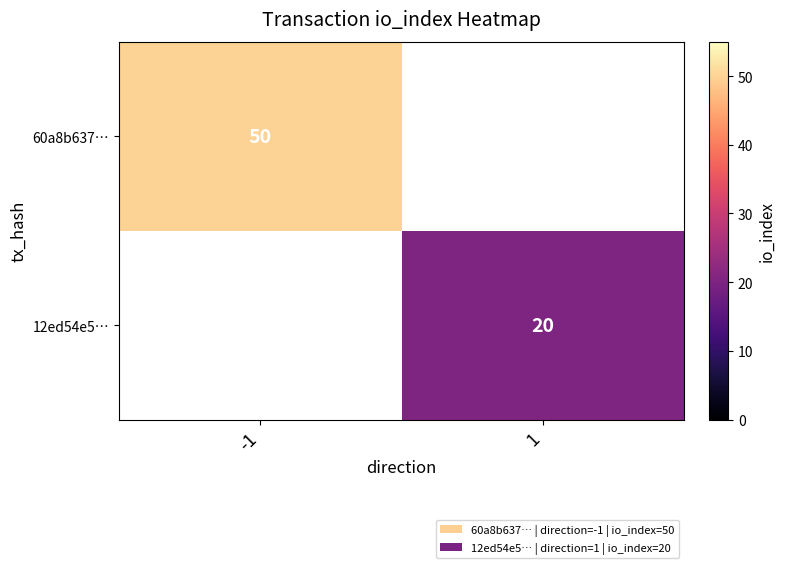

True or false: 60a8b637… has a value of 28 at -1.

False